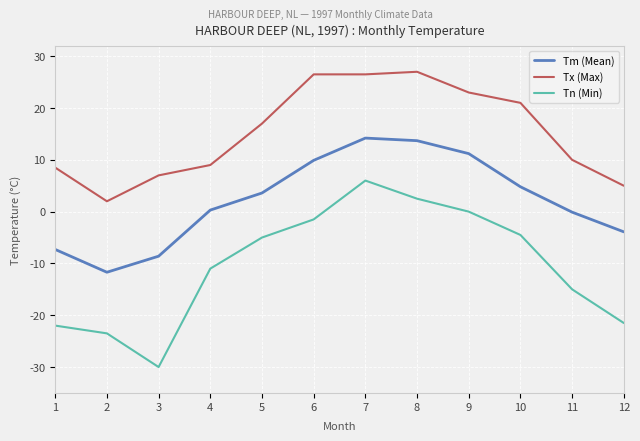

List the series in order of their overall mean, highest first.

Tx (Max), Tm (Mean), Tn (Min)